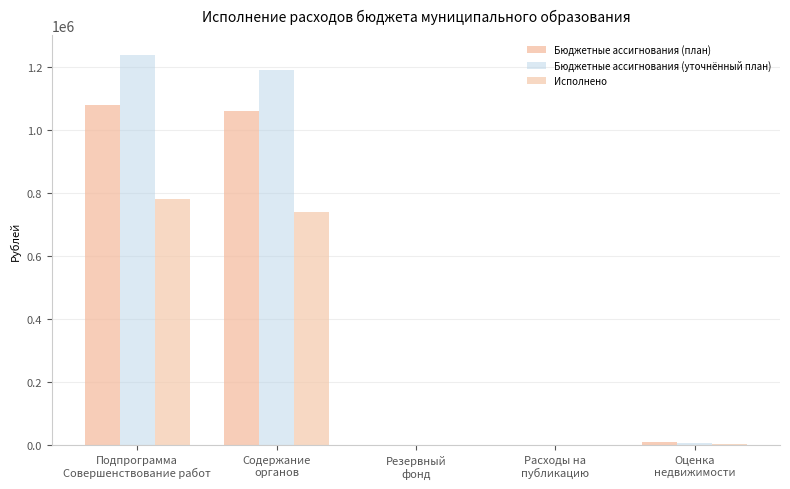

Is it true that Бюджетные ассигнования (уточнённый план) equals 581108.1 at Расходы на
публикацию?

False